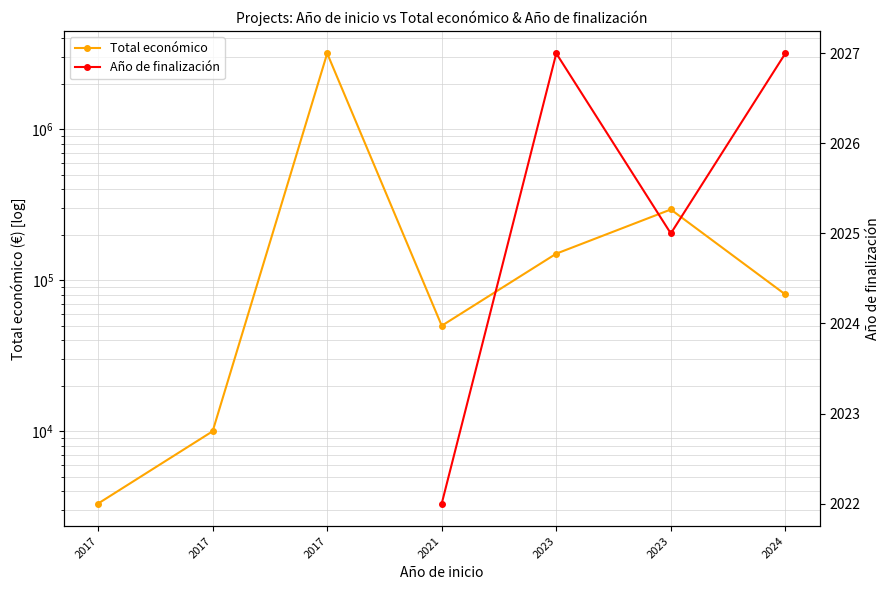

What is the spread (max minus min) of values at 2023?

147973.0